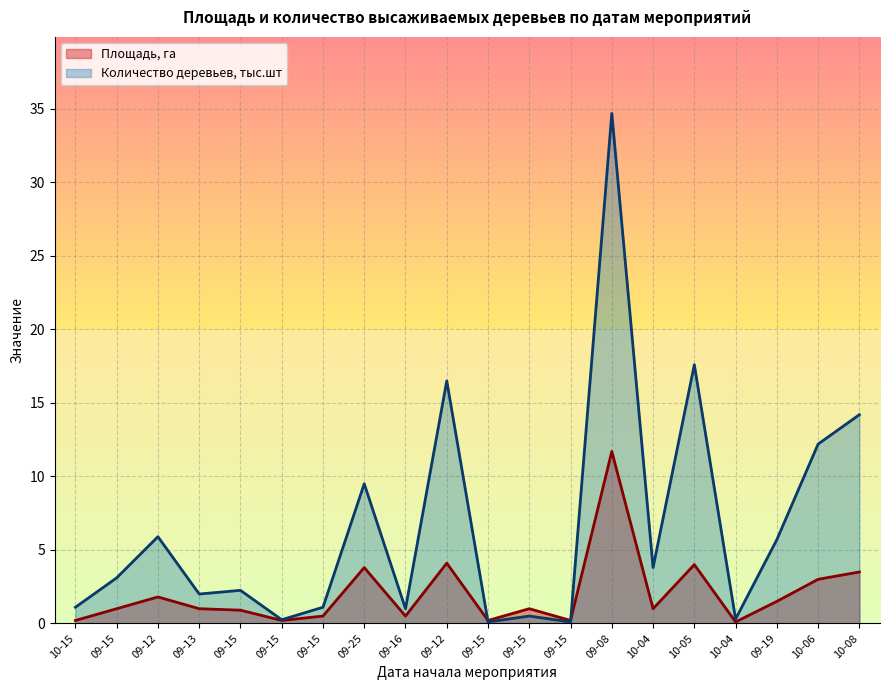

True or false: Площадь, га and Количество деревьев, тыс.шт intersect in this chart.

True